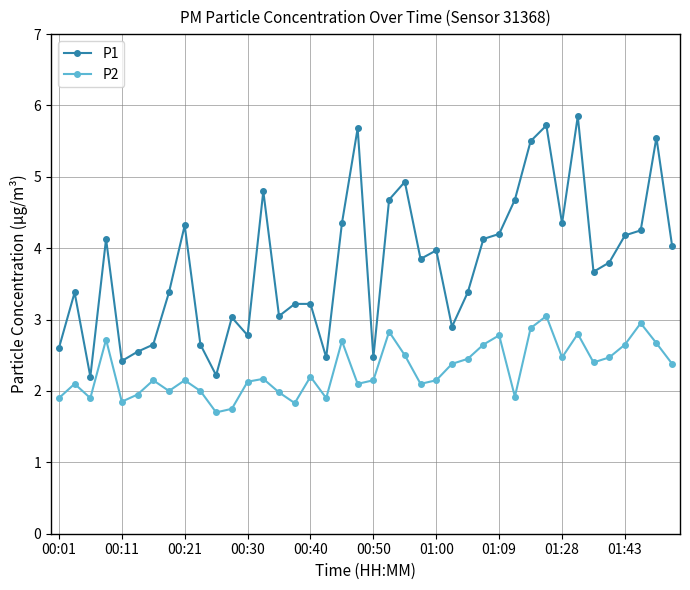

At how many categories does at least one series exceed 2?

40